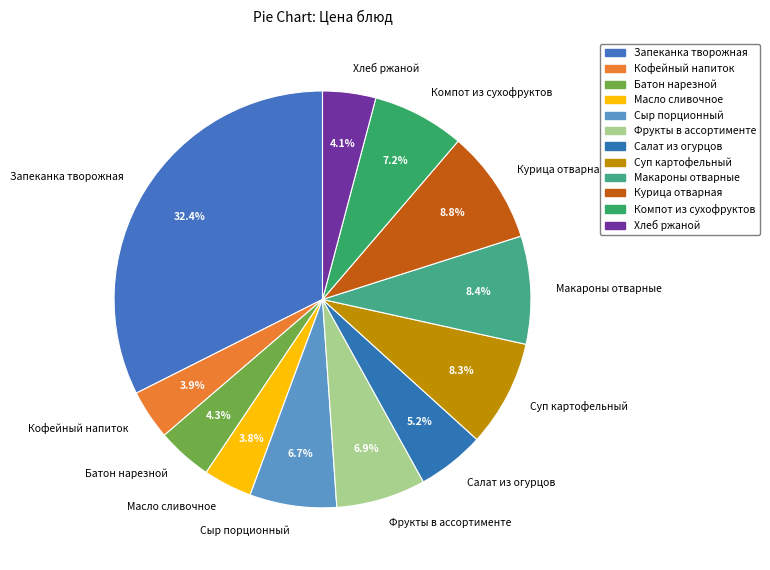

Combined, what portion of the pie is Запеканка творожная and Батон нарезной?

36.7%